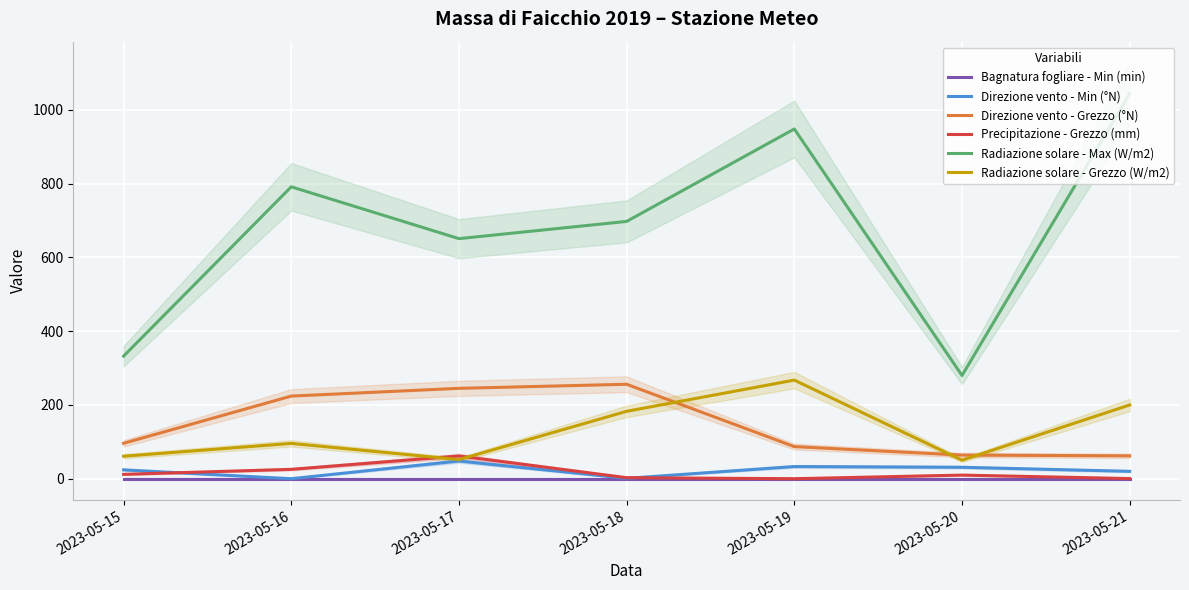

Rank the categories by Radiazione solare - Grezzo (W/m2) value from lowest to highest.

2023-05-20, 2023-05-17, 2023-05-15, 2023-05-16, 2023-05-18, 2023-05-21, 2023-05-19